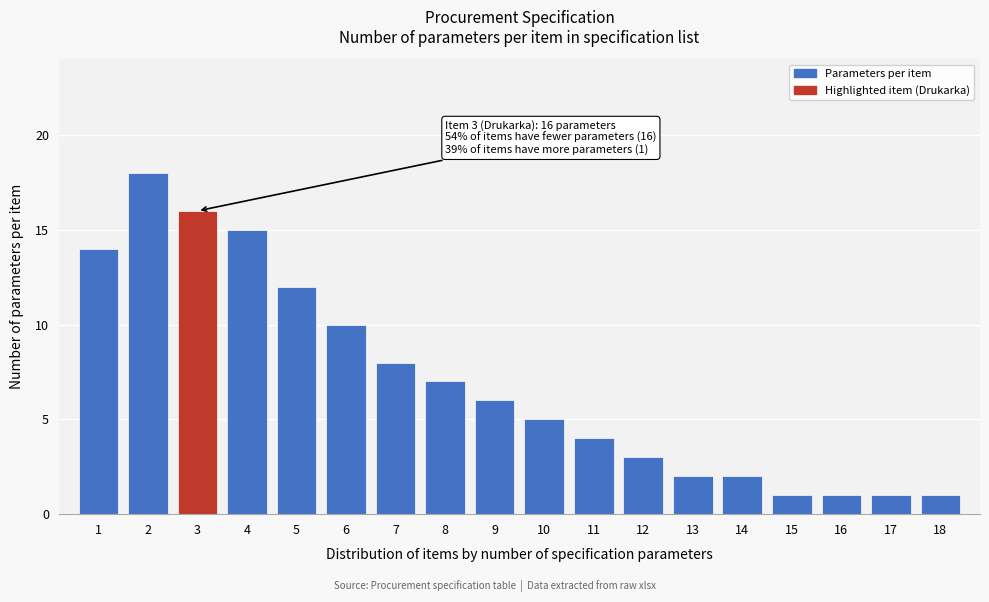

Reading left to right, extract all data points from this chart.

14	18	16	15	12	10	8	7	6	5	4	3	2	2	1	1	1	1